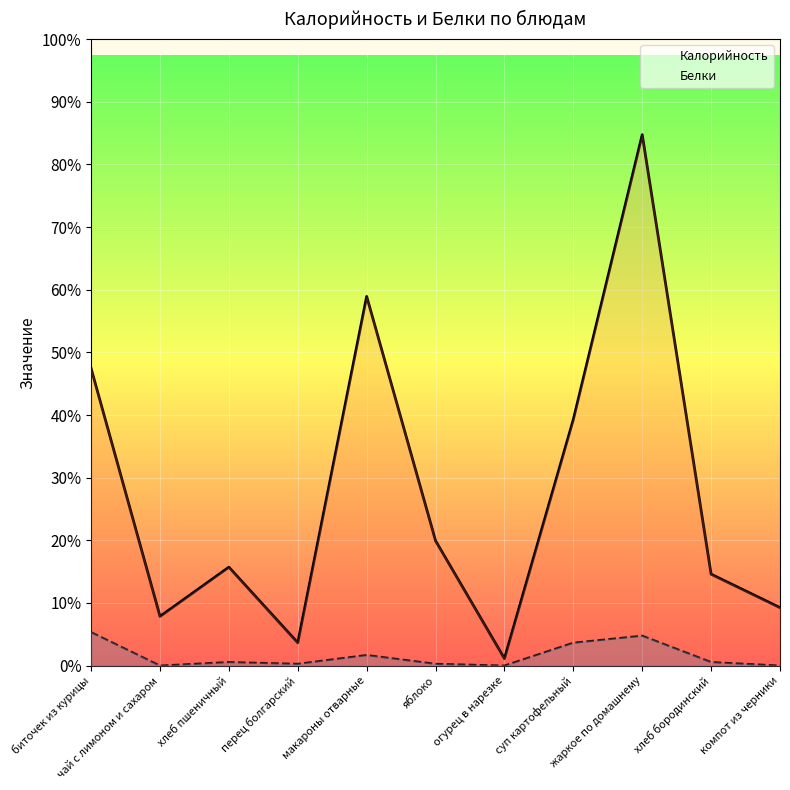

In Белки, how many points are lower than both neighbors (excluding endpoints)?

3